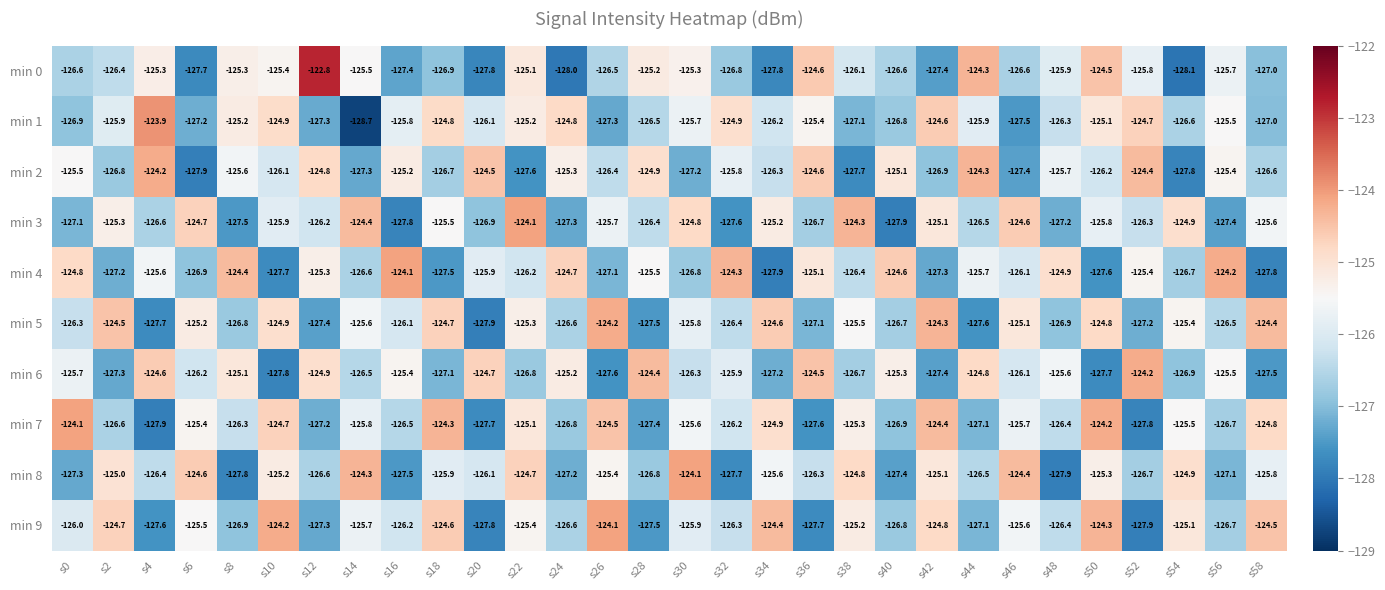

True or false: min 5 has a value of -127.9 at s20.

True